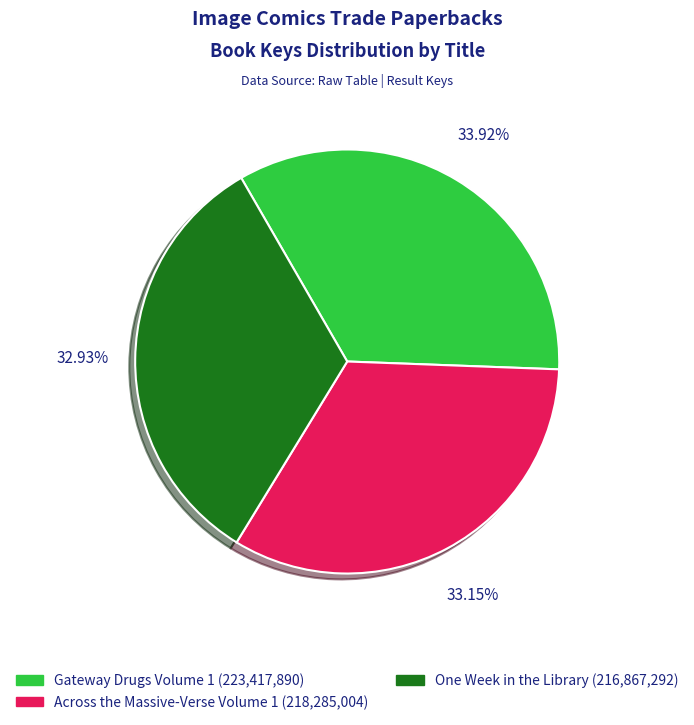

Which has a higher value, One Week in the Library or Gateway Drugs Volume 1?

Gateway Drugs Volume 1